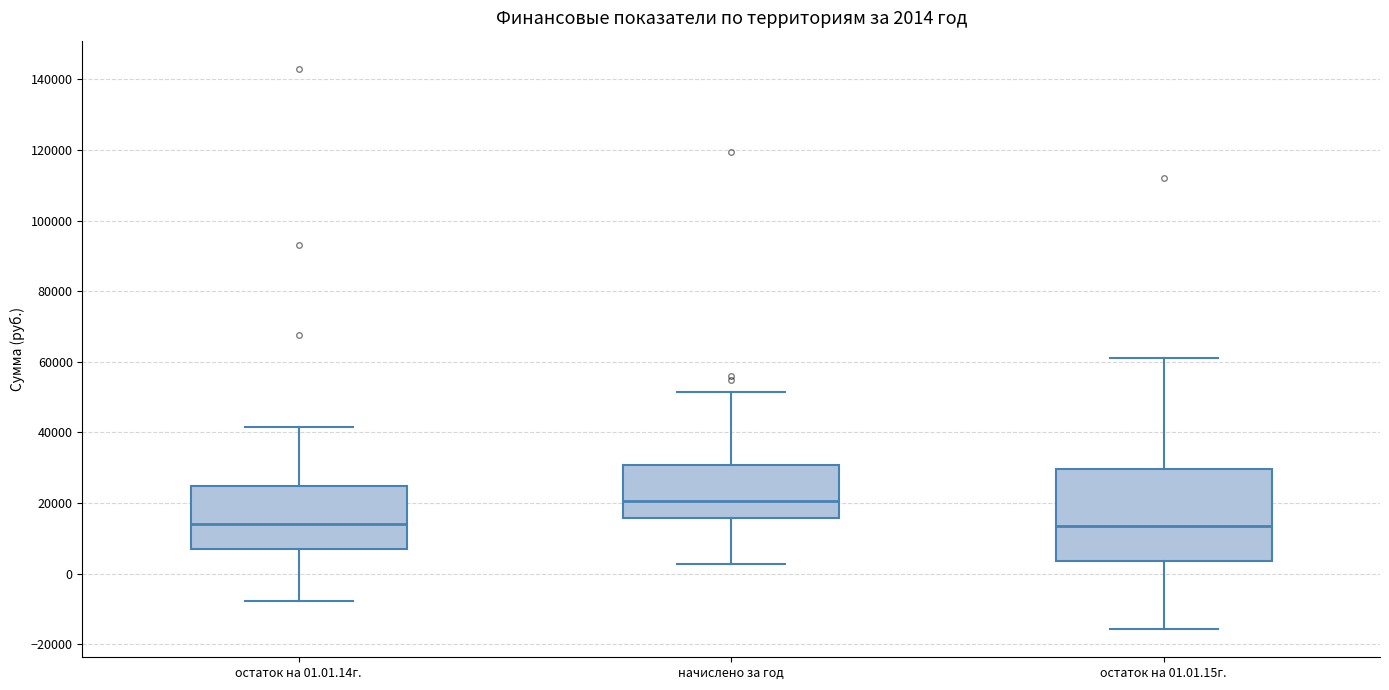

Which box's median line is the highest?

начислено за год